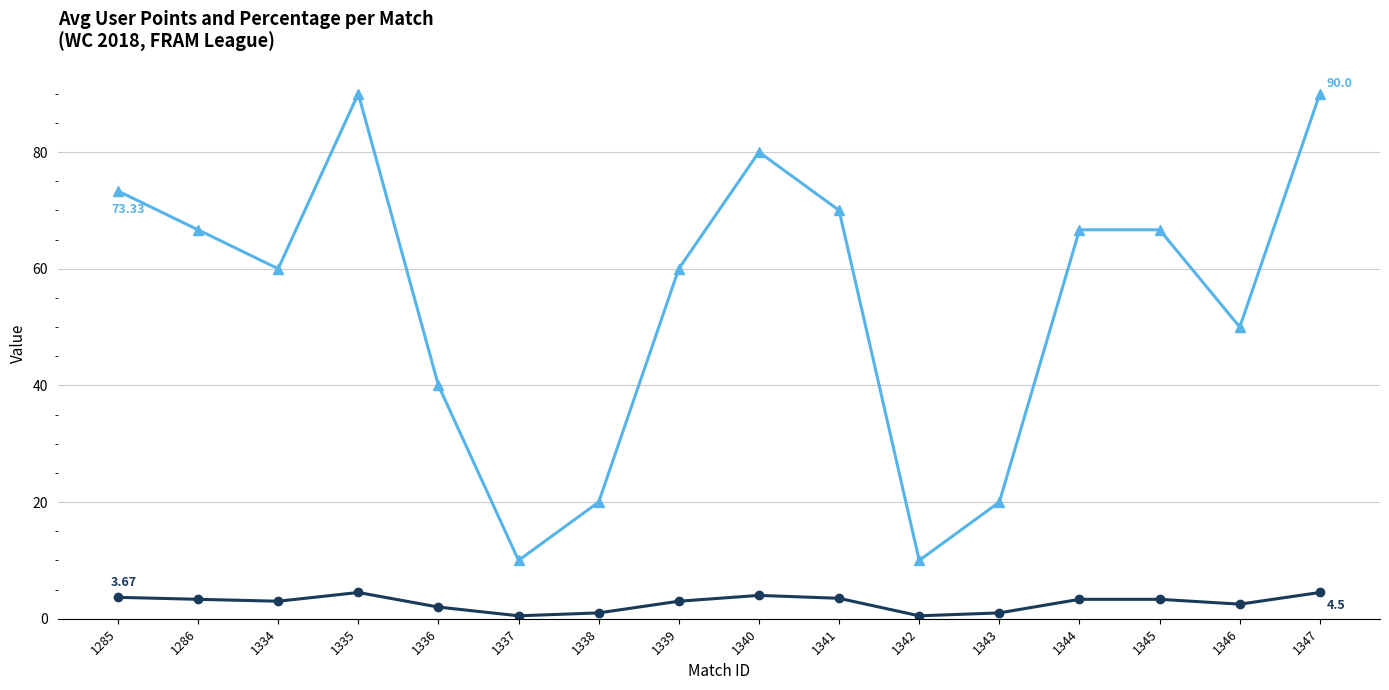

What is the total value across all series at 1341?

73.5